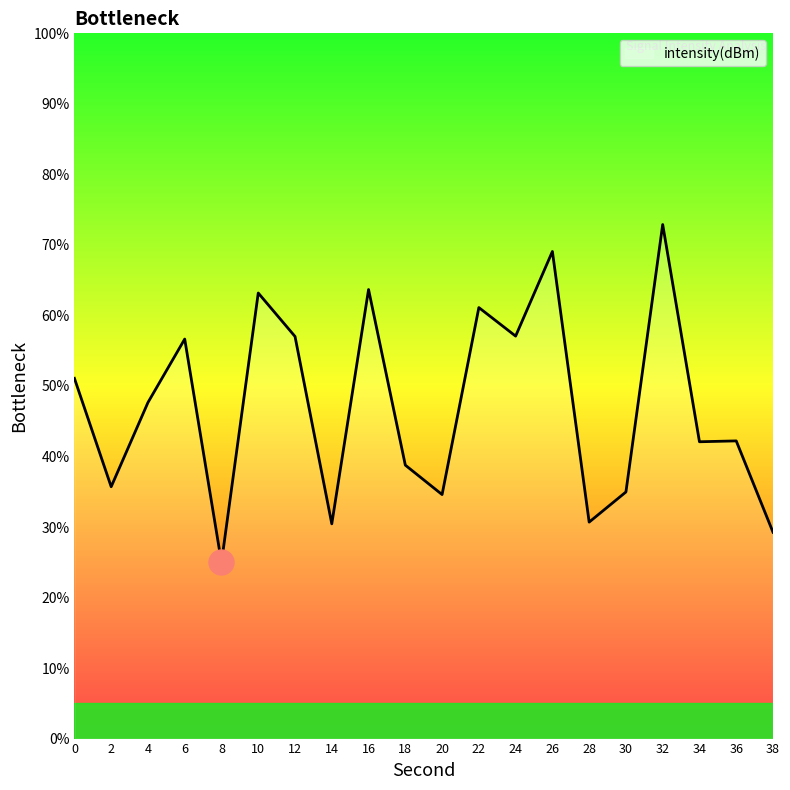

True or false: the data shows 55.3 at 36.

False